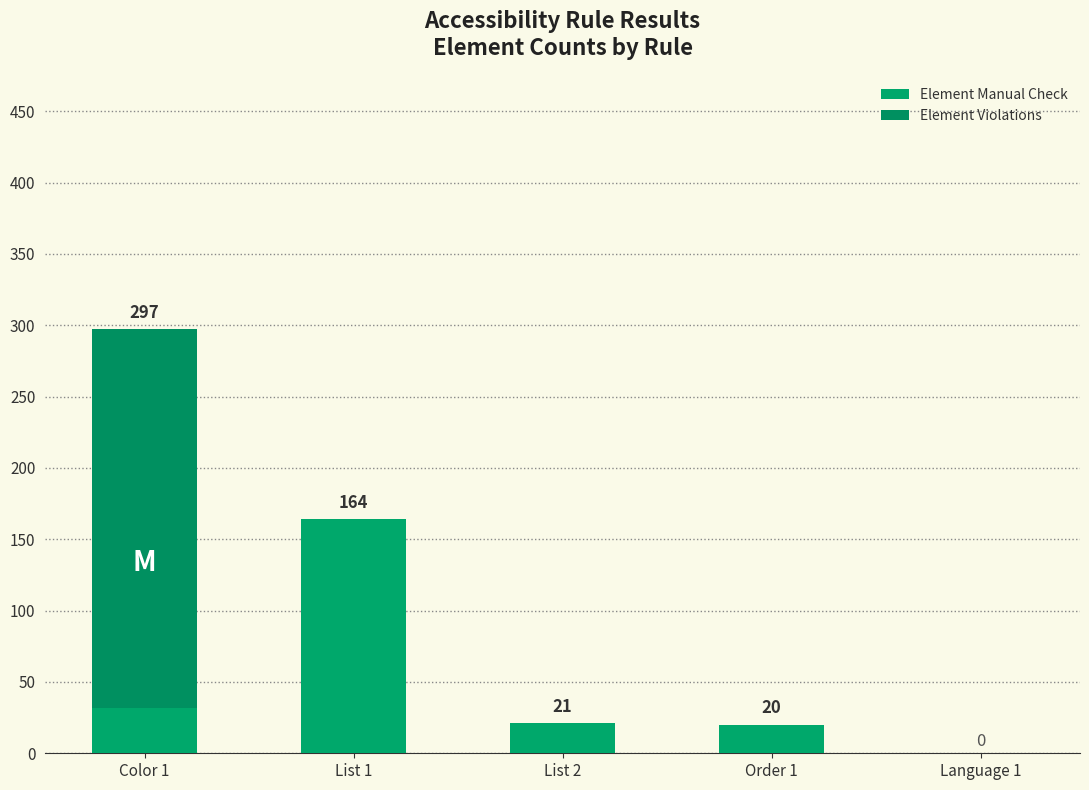

Are the bars grouped side by side (vs. stacked)?

No